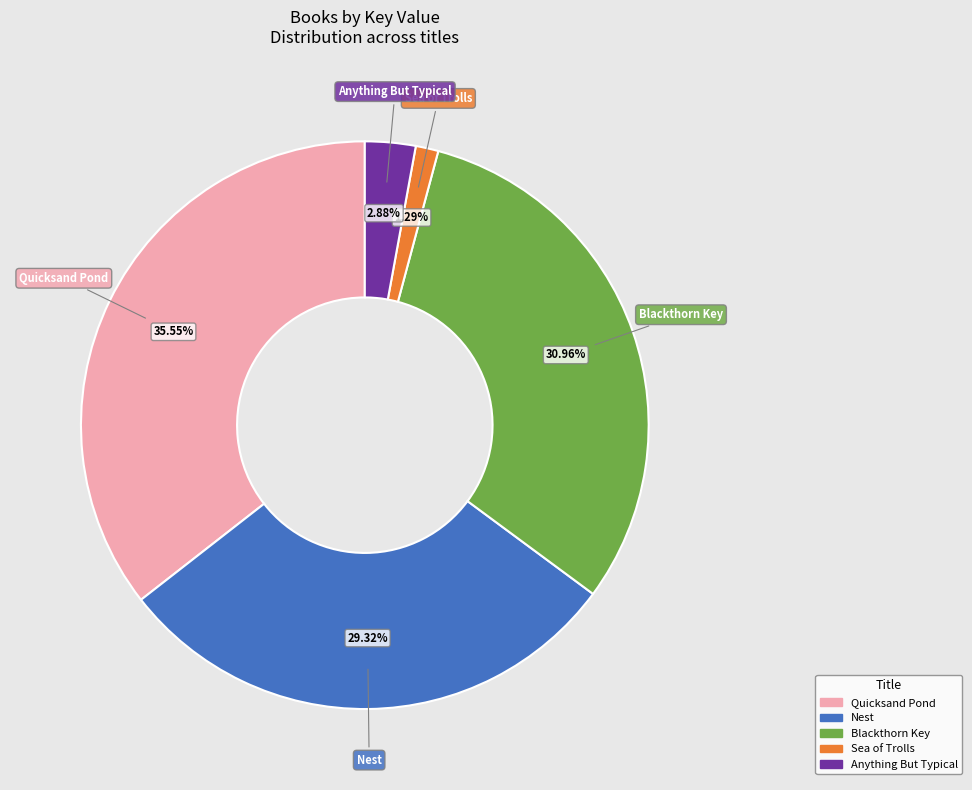

How many segments does this pie chart have?

5